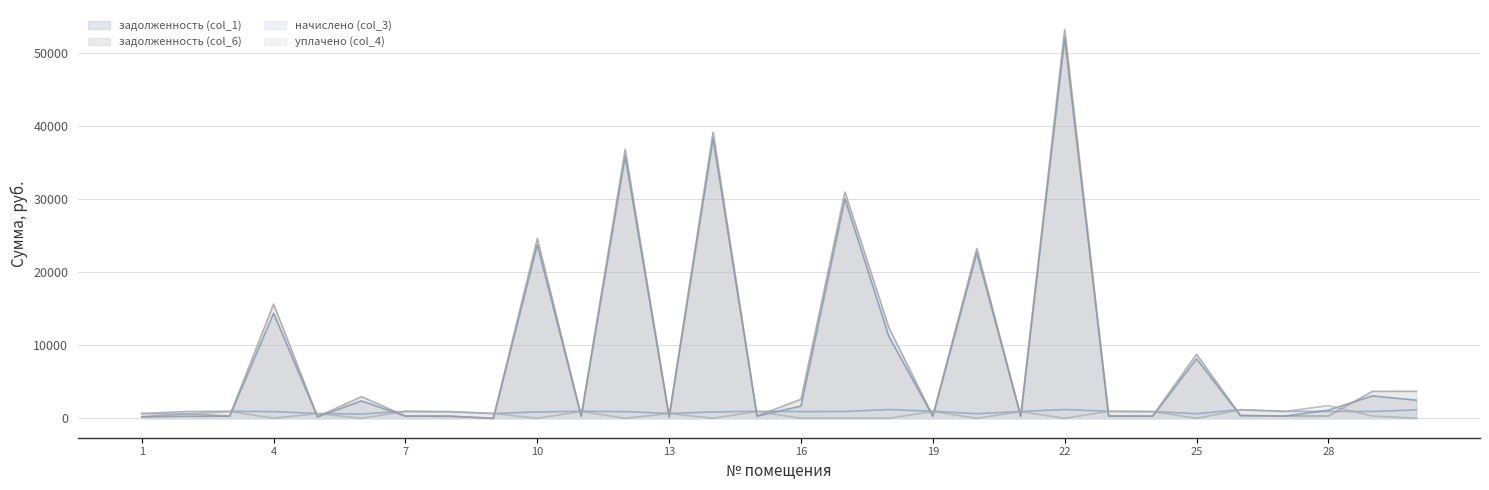

Between 8 and 20, which series saw the biggest shift?

задолженность (col_6)